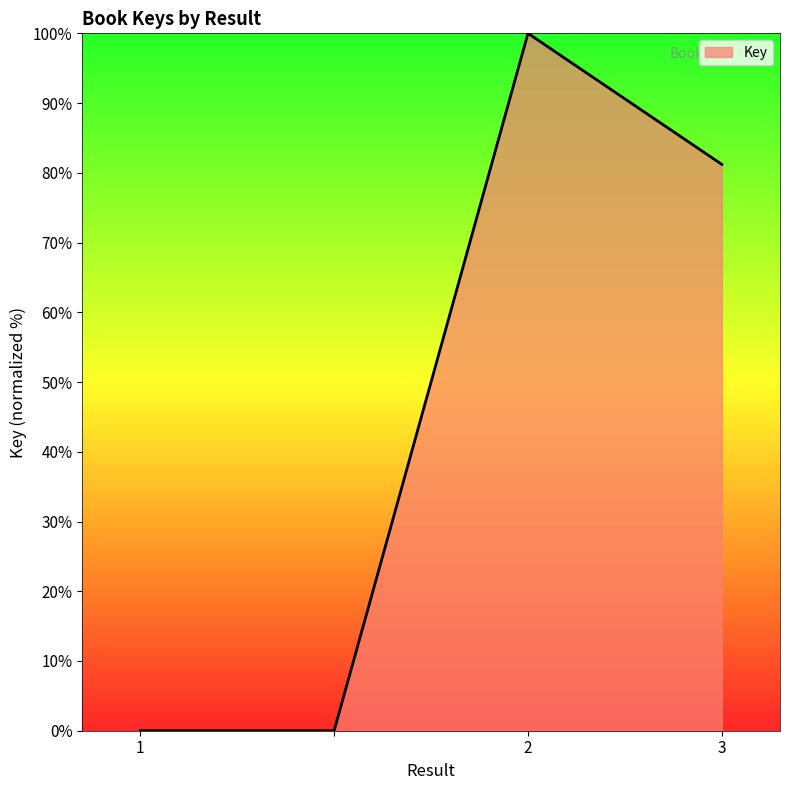

Count the number of values greater than 81.

2